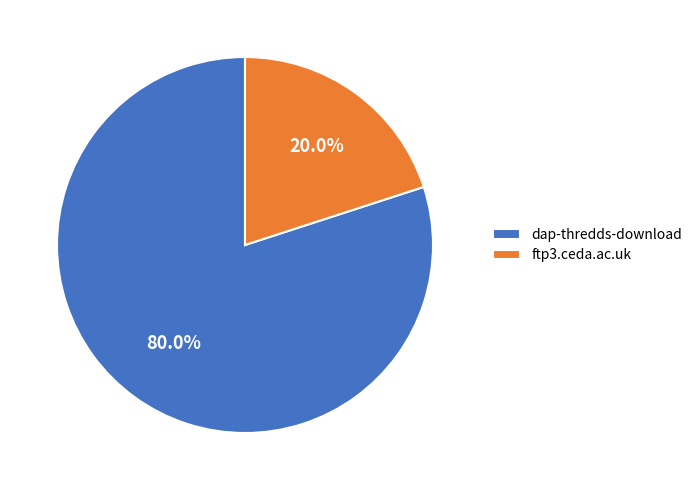

The ftp3.ceda.ac.uk slice represents 30% of the pie. True or false?

False